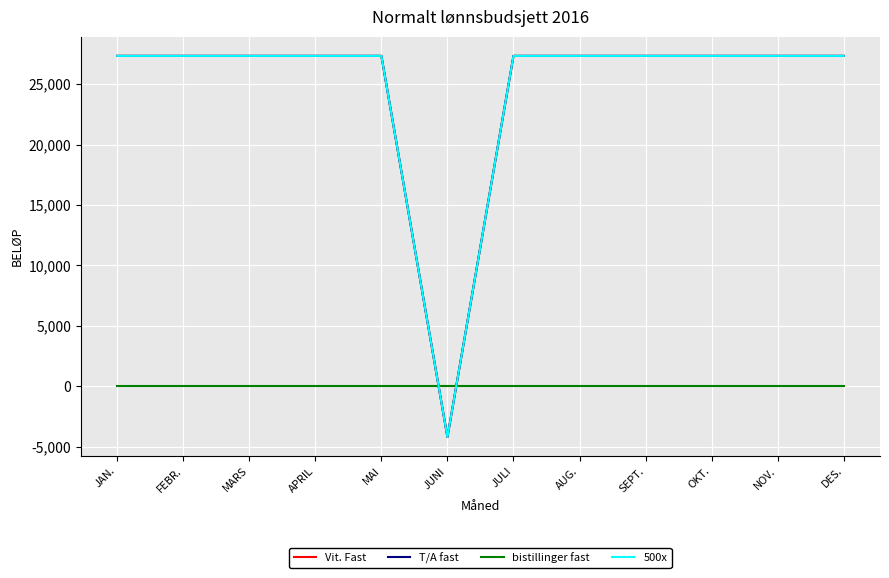

What is the maximum value for Vit. Fast?

27341.7